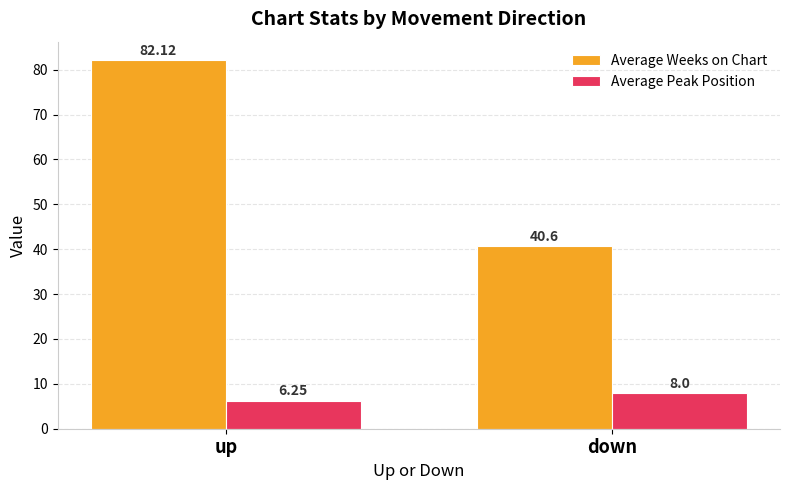

How many bars are there in total?

4